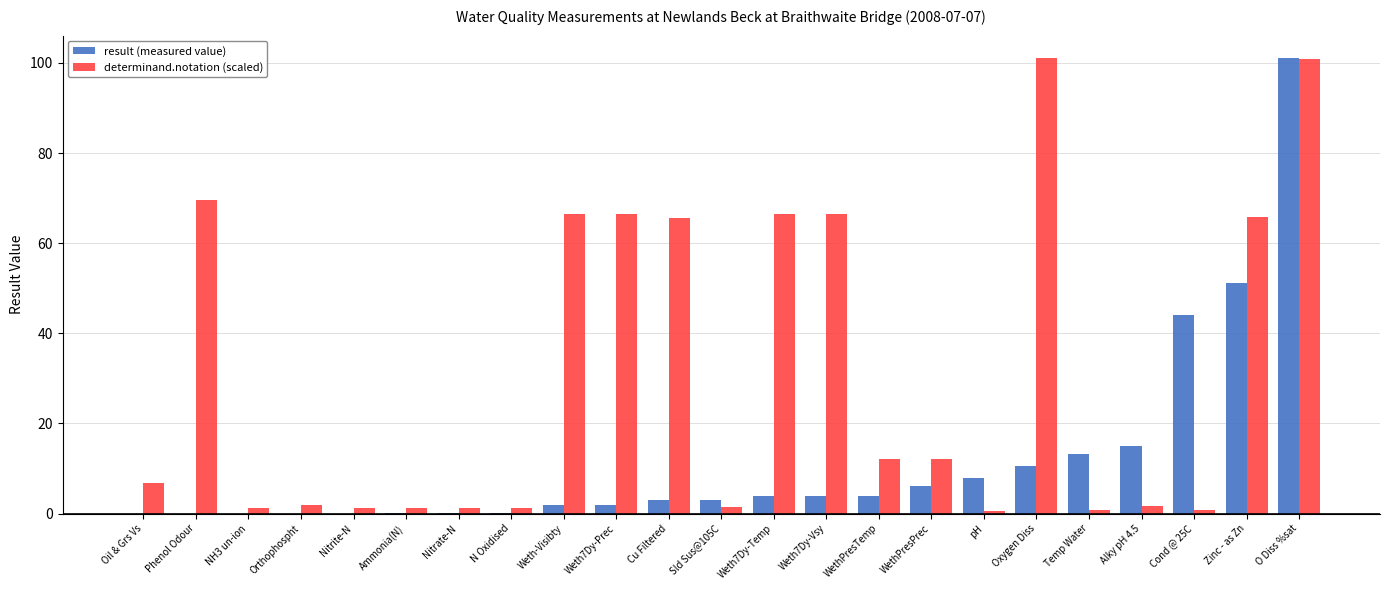

Which category has the highest value in the result (measured value) series?

O Diss %sat